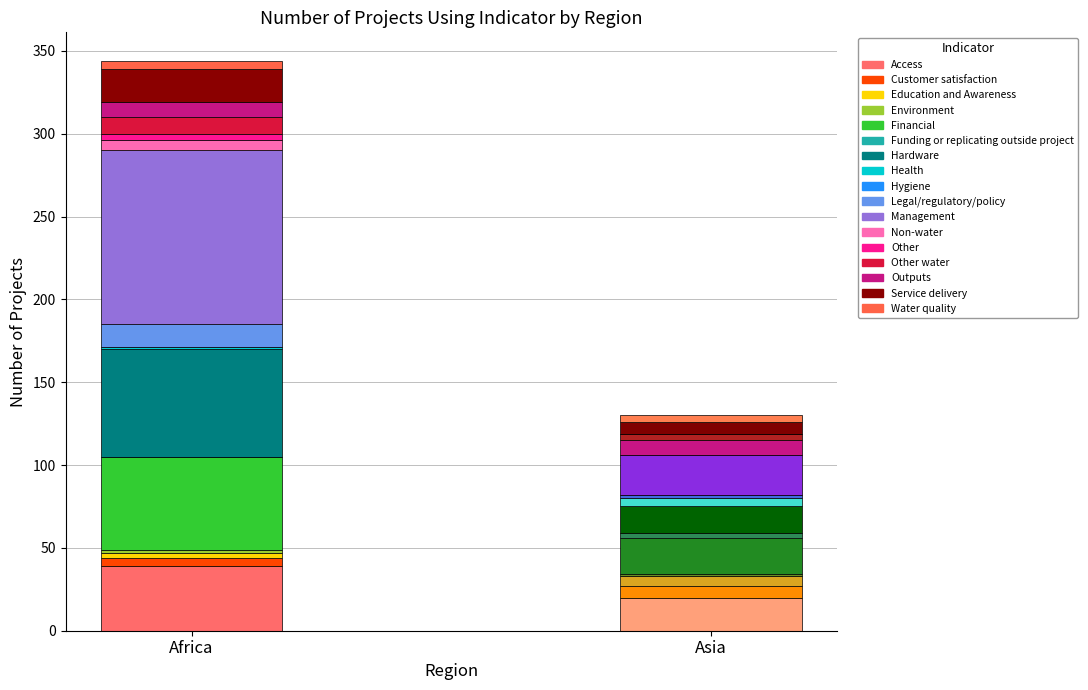

How many values in the Asia series are below 5?

8